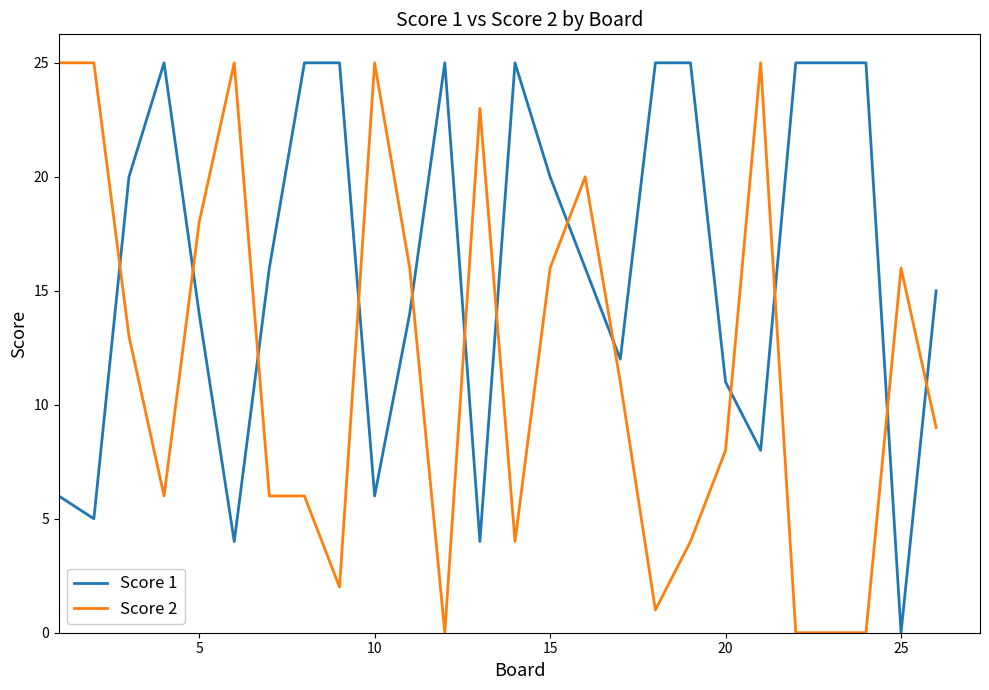

Rank the series by their average value, from lowest to highest.

Score 2, Score 1